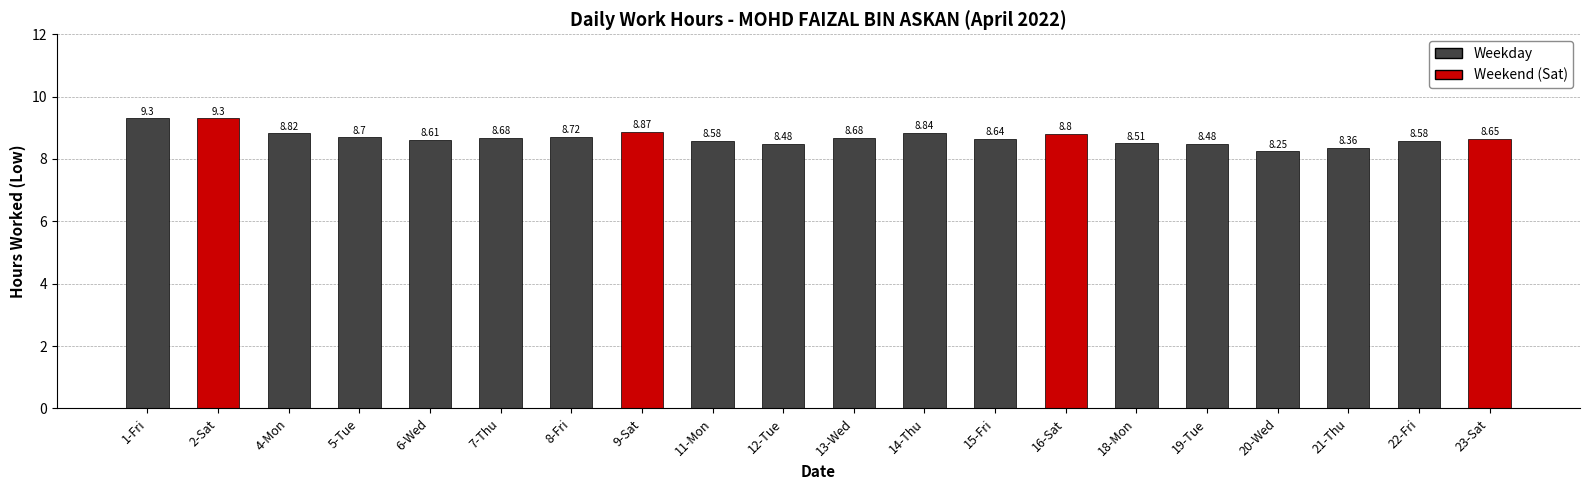

Approximately how many times larger is the value at 6-Wed compared to 16-Sat?

1.0